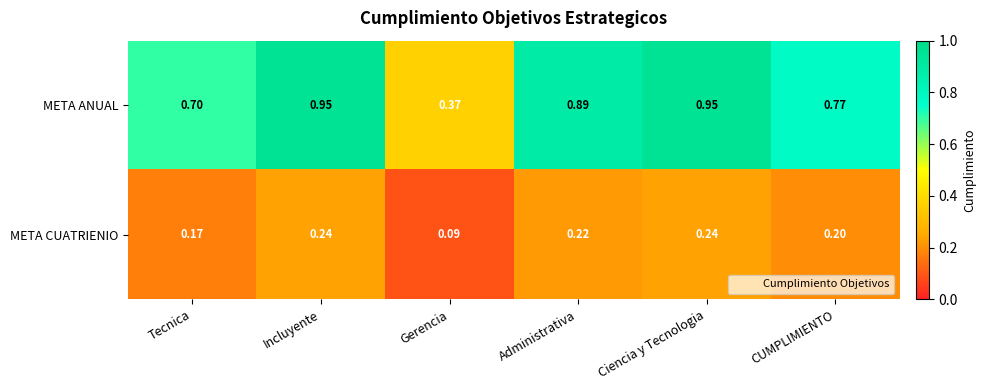

What is the spread (max minus min) of values at Ciencia y Tecnologia?

0.7